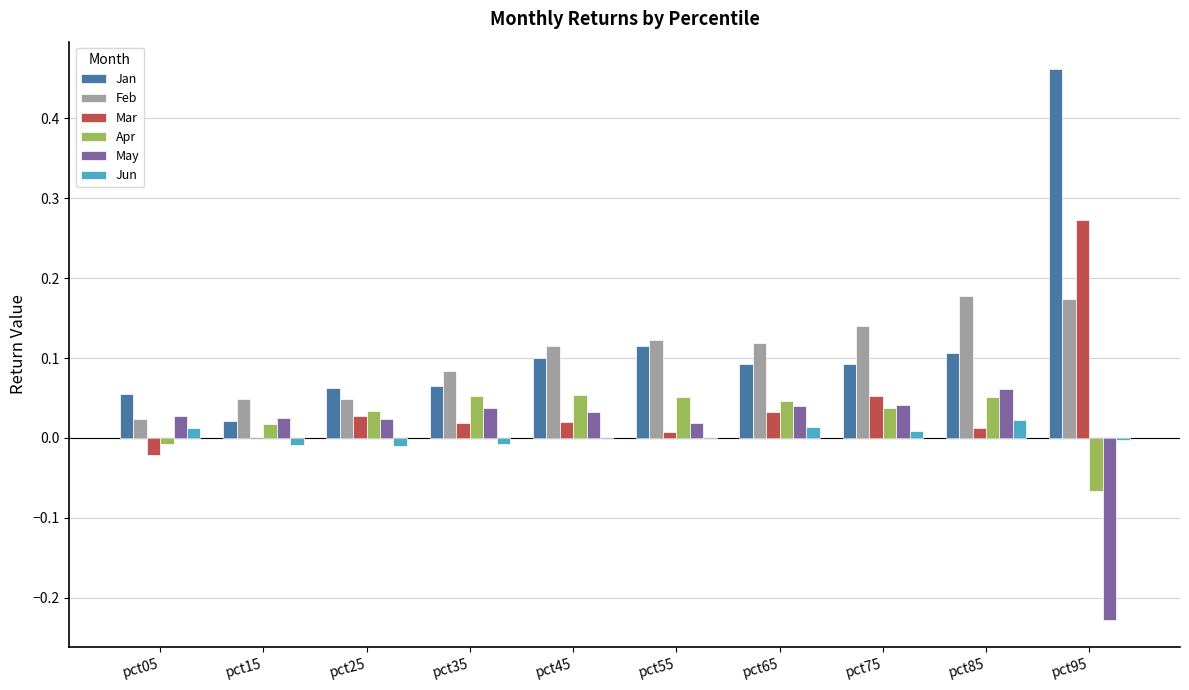

Count the number of categories in the chart.

10